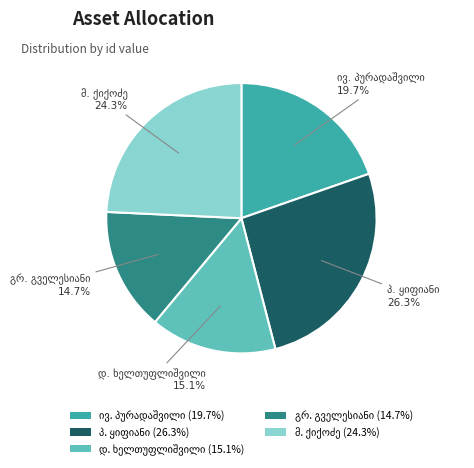

Does any single category account for the majority?

No